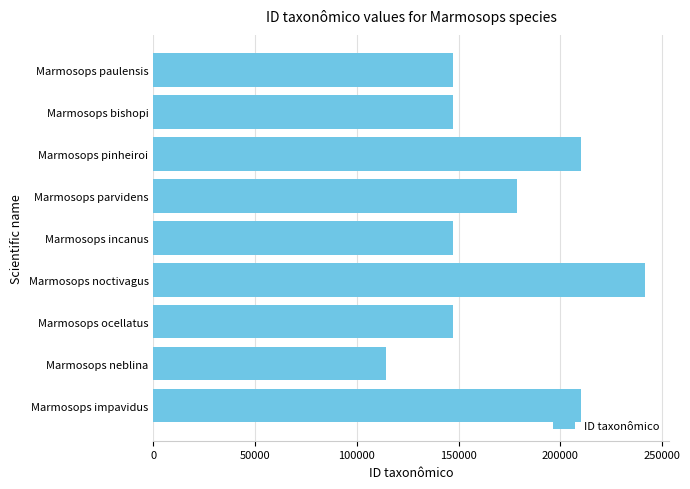

What is the difference between the values at Marmosops bishopi and Marmosops neblina?

33144